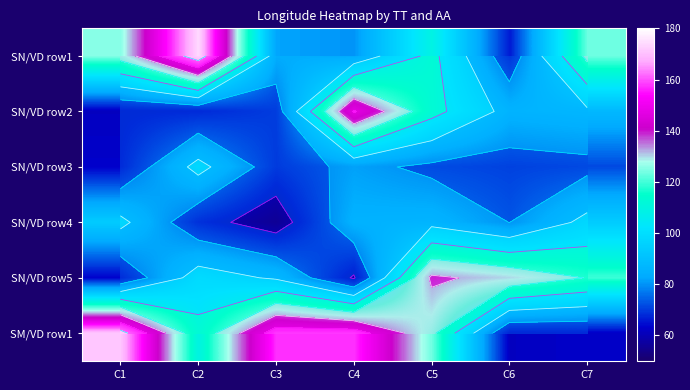

Which category has the lowest value across all series?

C3